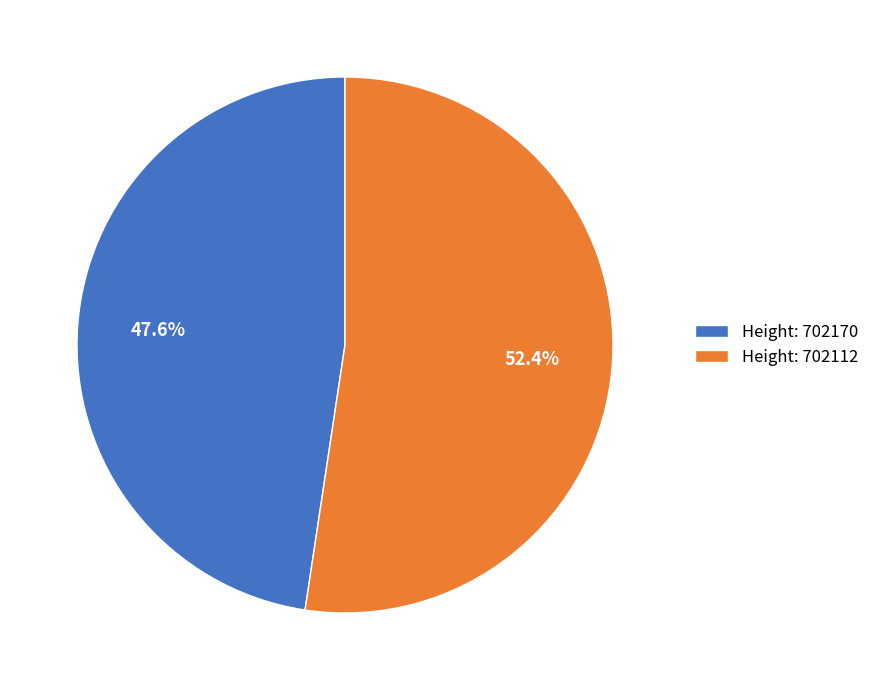

Which slice is the largest?

Height: 702112